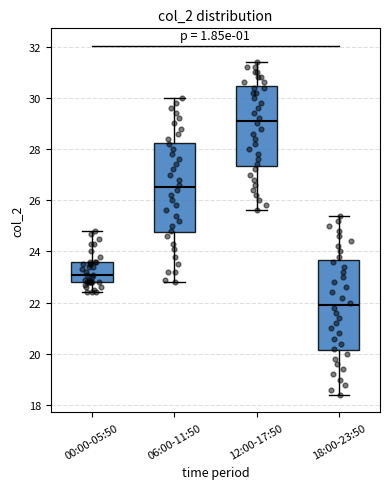

Where does the lower whisker of the box for 12:00-17:50 end on the y-axis? The values are not printed on the chart, so give them approximately, as read against the axis.

25.6